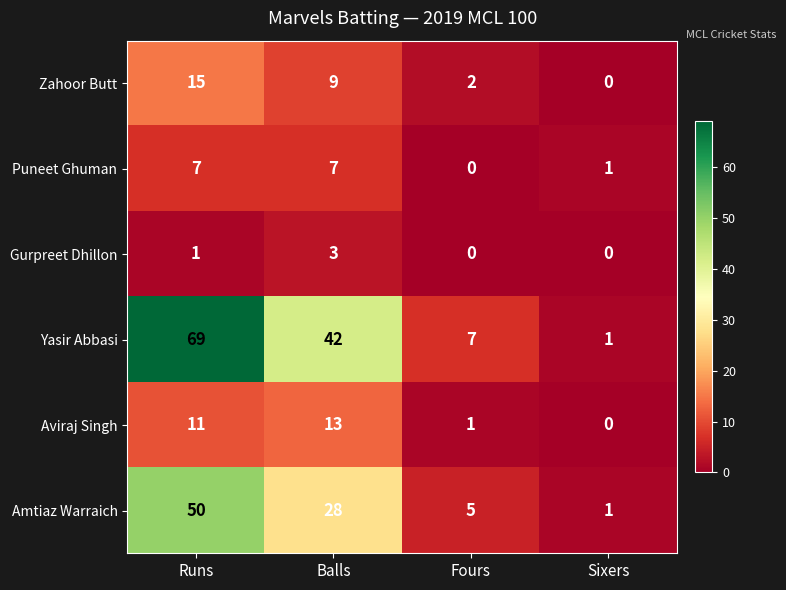

At which category is the sum across all series the highest?

Runs